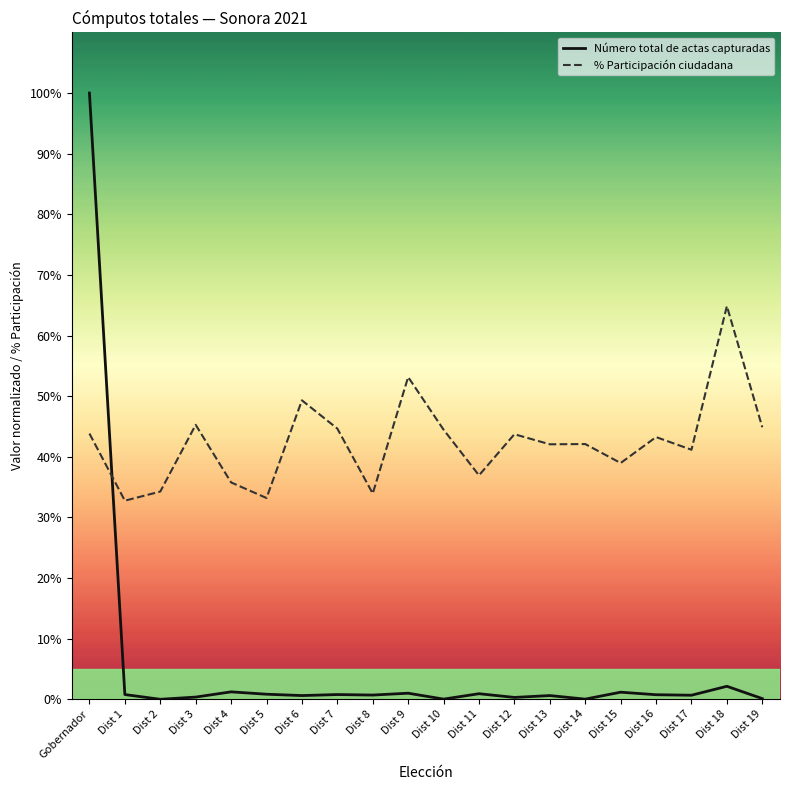

What is the maximum value for % Participación ciudadana?

64.9